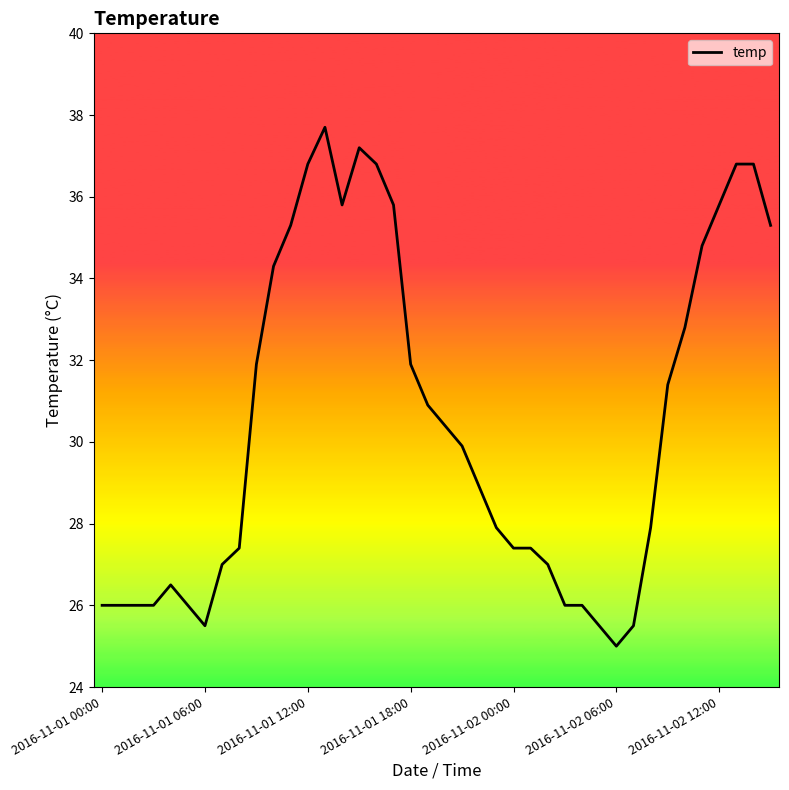

What is the difference between the maximum and minimum values?

12.7